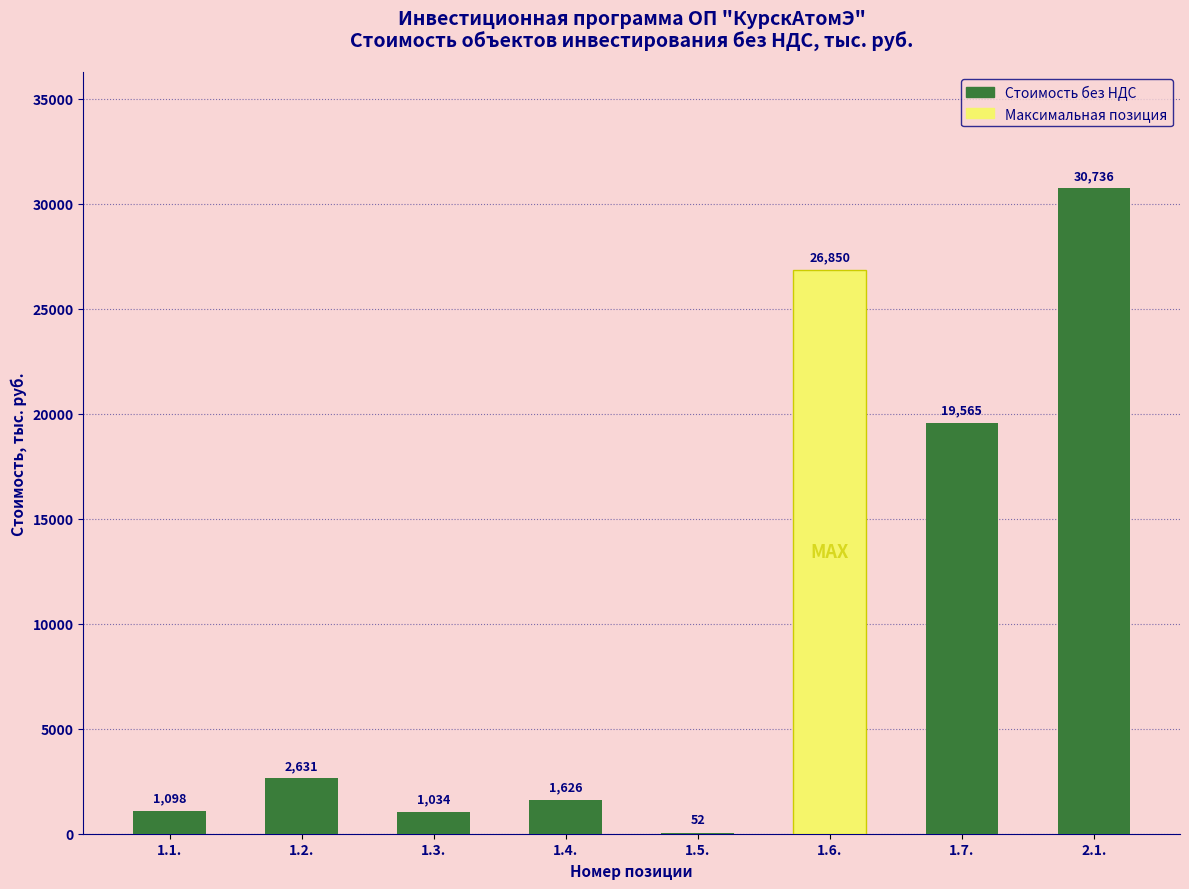

Approximately how many times larger is the value at 1.6. compared to 1.2.?

10.2